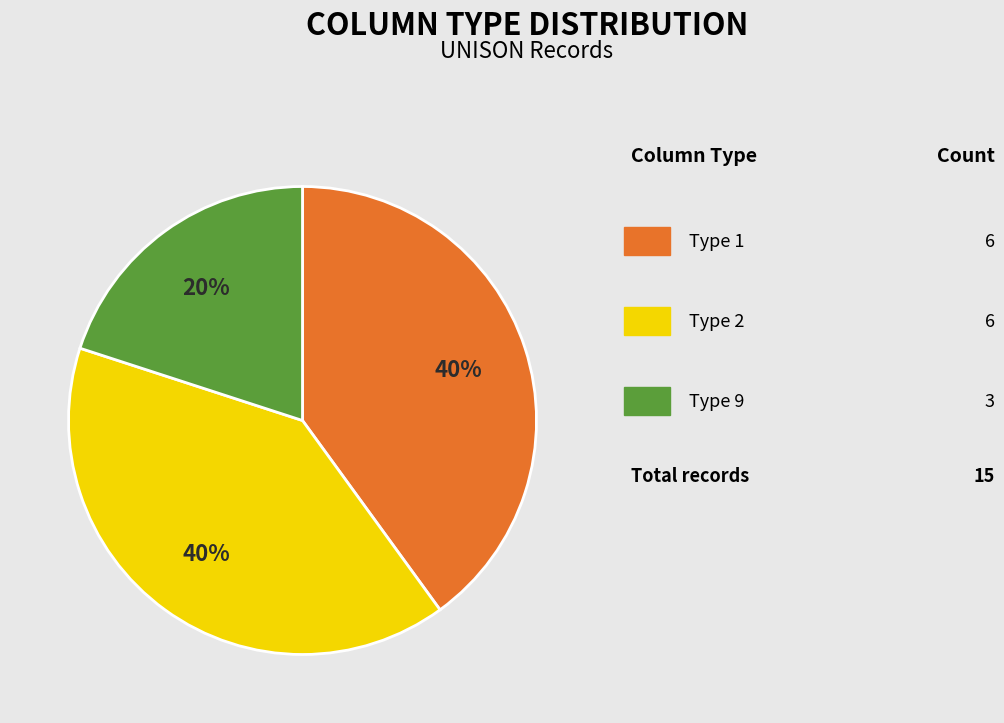

Is there a majority slice in this chart?

No